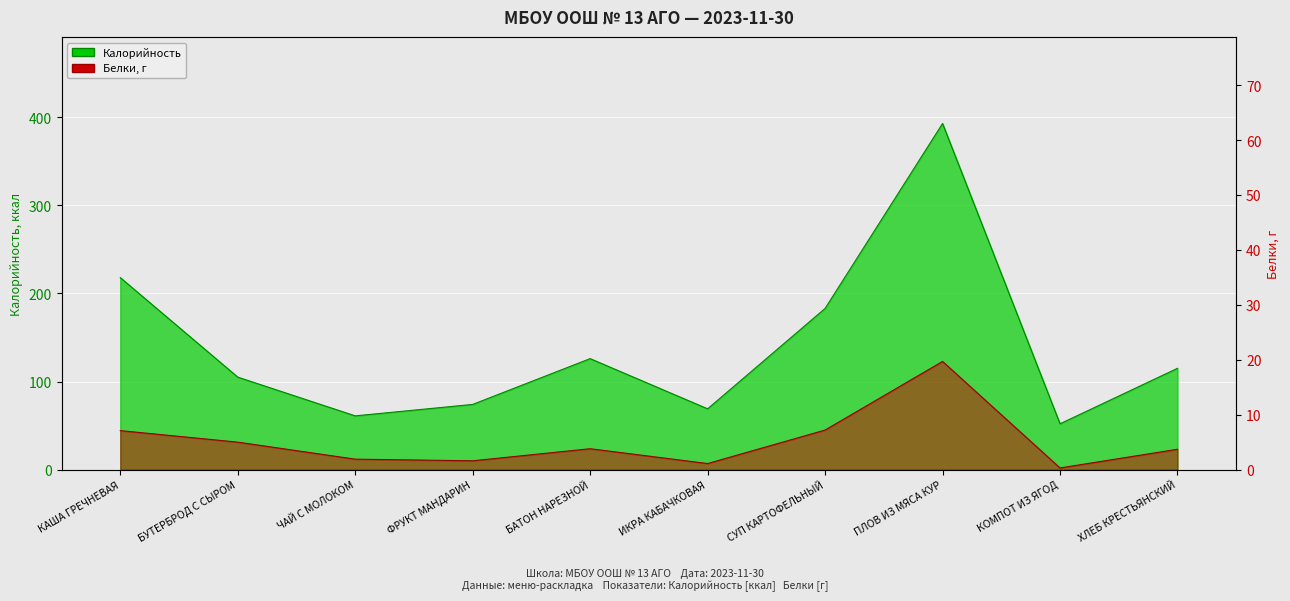

Rank the categories by Белки value from highest to lowest.

ПЛОВ ИЗ МЯСА КУР, СУП КАРТОФЕЛЬНЫЙ, КАША ГРЕЧНЕВАЯ, БУТЕРБРОД С СЫРОМ, БАТОН НАРЕЗНОЙ, ХЛЕБ КРЕСТЬЯНСКИЙ, ЧАЙ С МОЛОКОМ, ФРУКТ МАНДАРИН, ИКРА КАБАЧКОВАЯ, КОМПОТ ИЗ ЯГОД